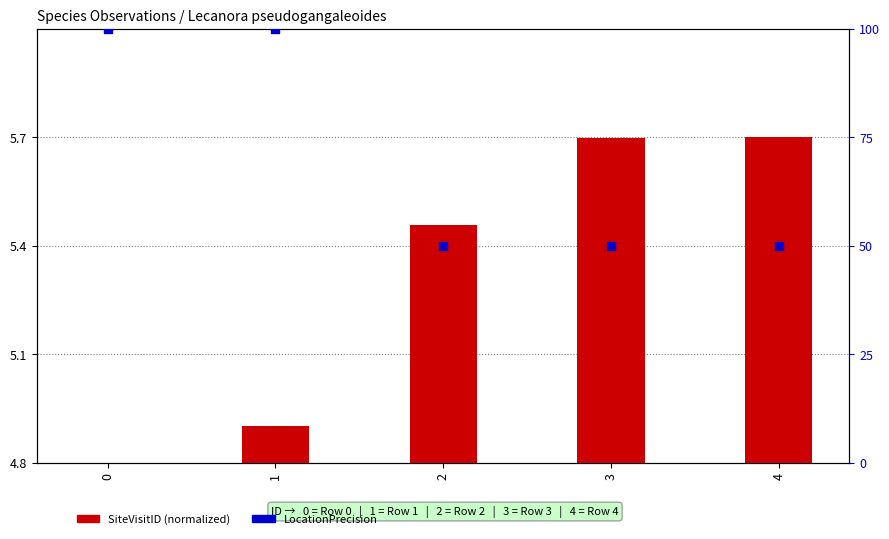

Which series has the largest total across all categories?

LocationPrecision